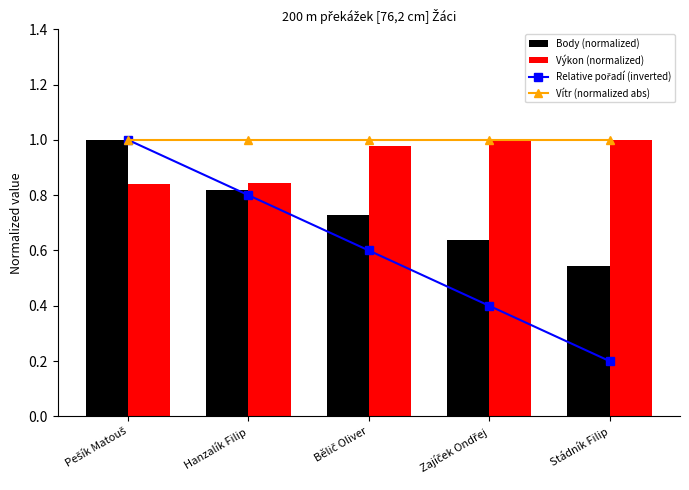

Does the chart contain stacked bars?

No